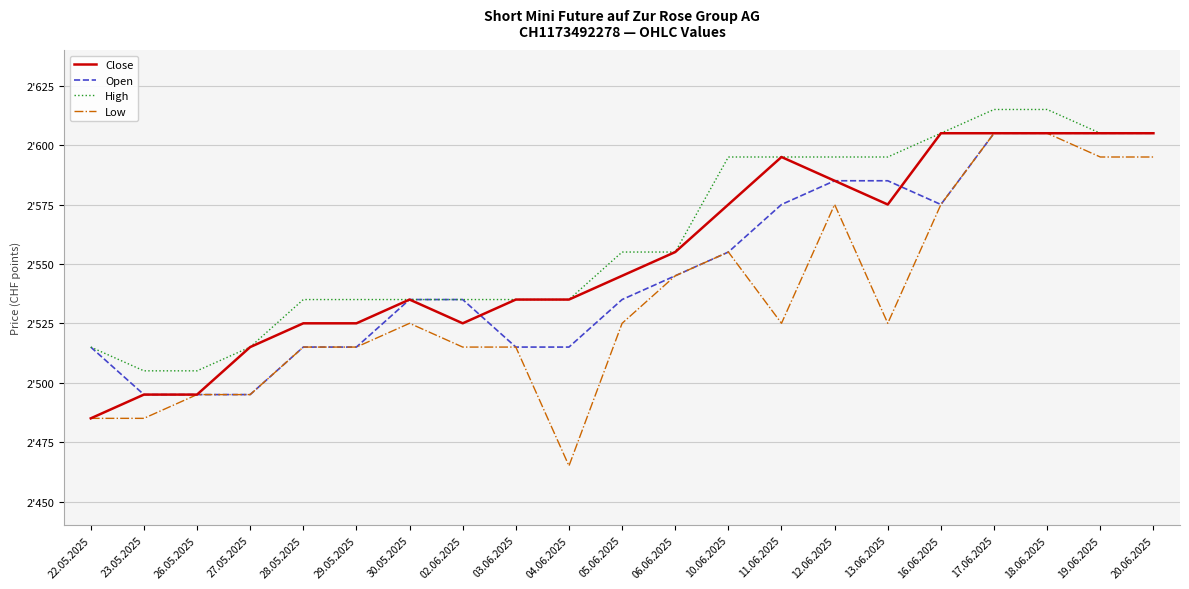

True or false: Close and Low intersect in this chart.

False